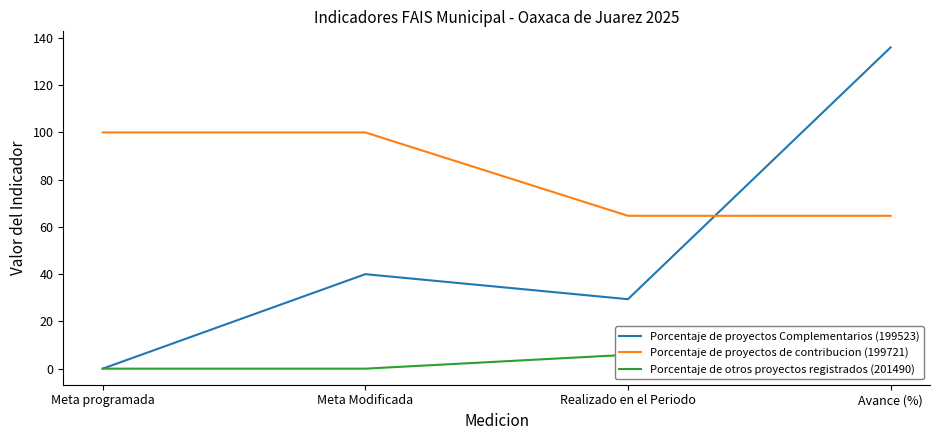

At Avance (%), list the series in order from largest to smallest.

Porcentaje de proyectos Complementarios (199523), Porcentaje de proyectos de contribucion (199721), Porcentaje de otros proyectos registrados (201490)